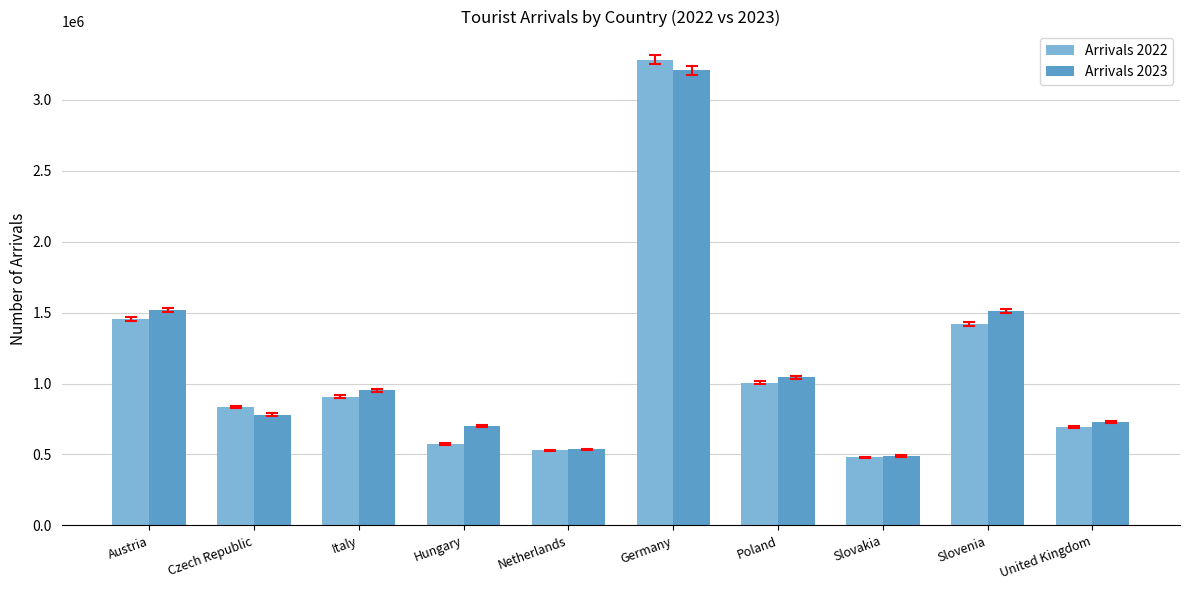

At which category is the sum across all series the highest?

Germany